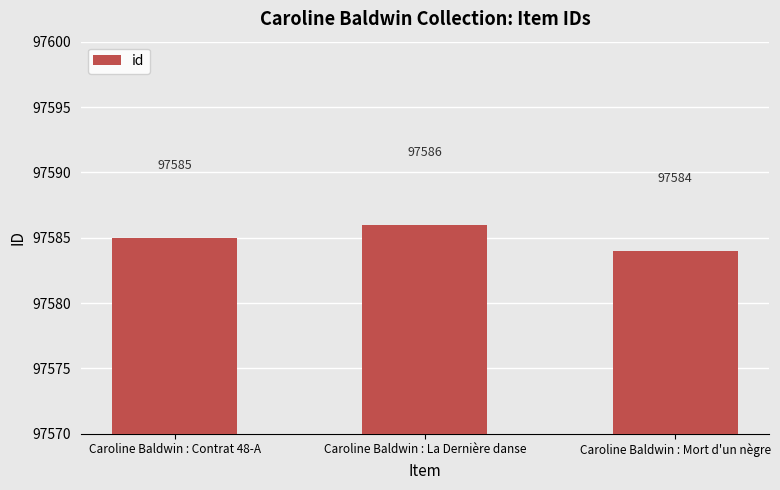

Count the values in the range 97584 to 97586.

3